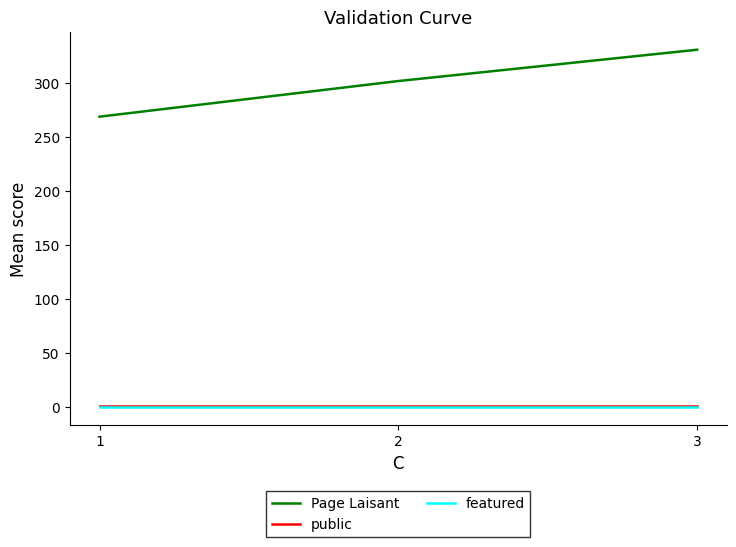

Does the chart display data point markers on the line(s)?

No